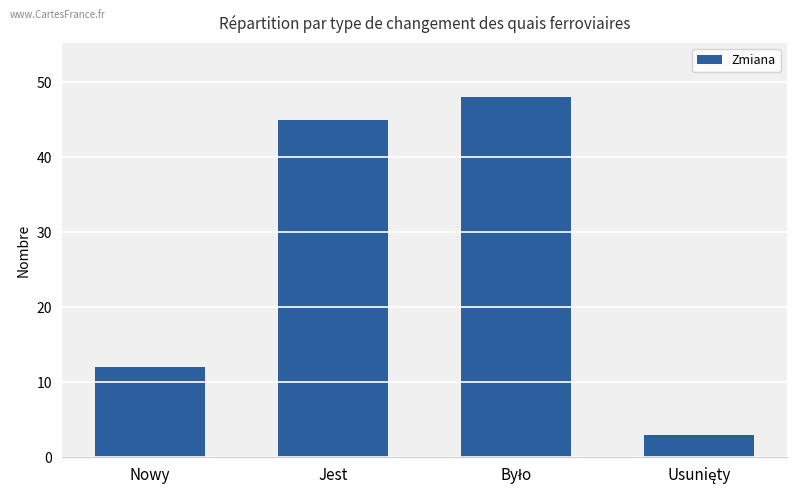

What is the greatest value displayed?

48